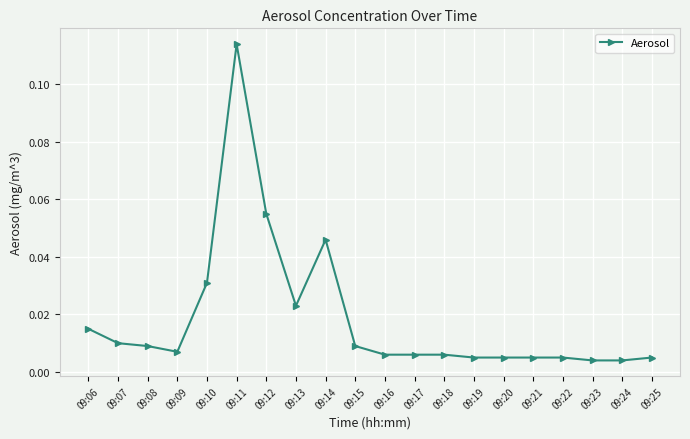

Between 09:22 and 09:11, which is larger?

09:11